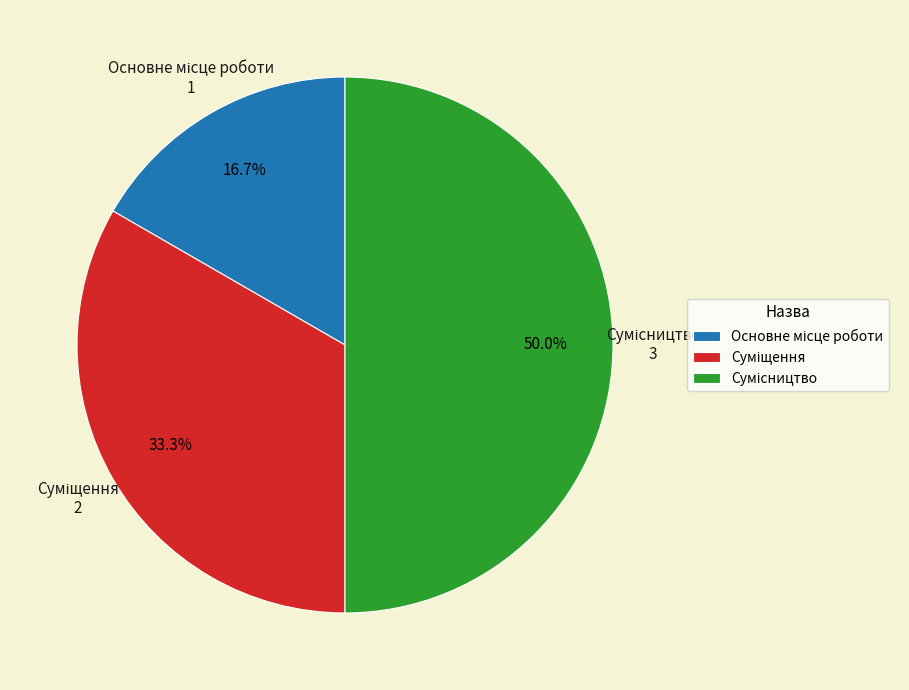

How many segments does this pie chart have?

3